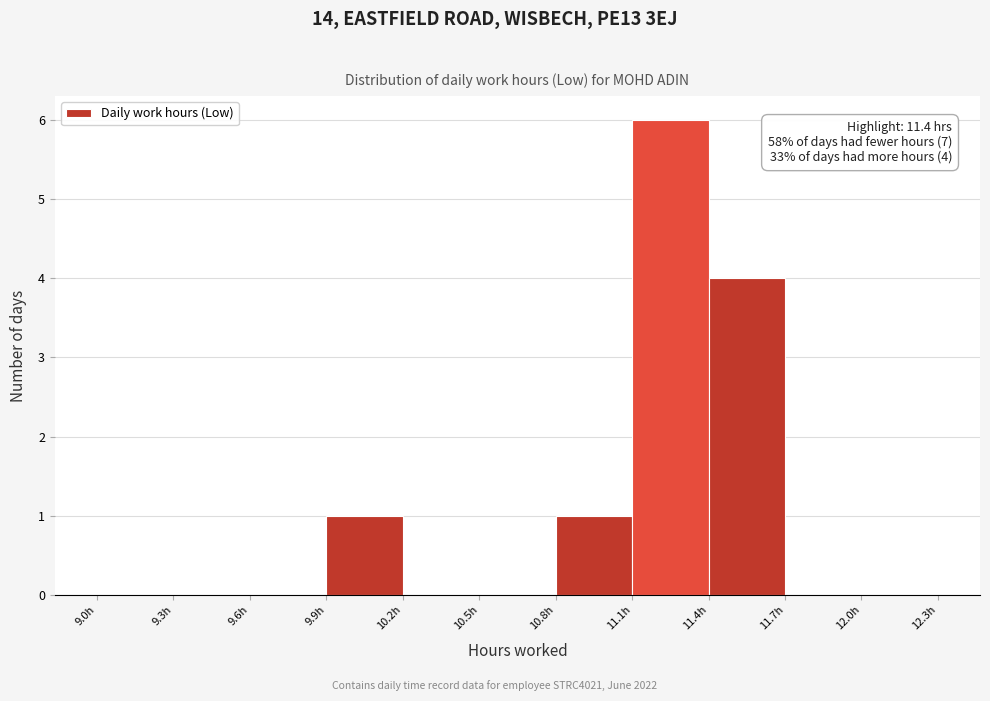

Over which range of the x-axis is the bar tallest?

11.1 to 11.4